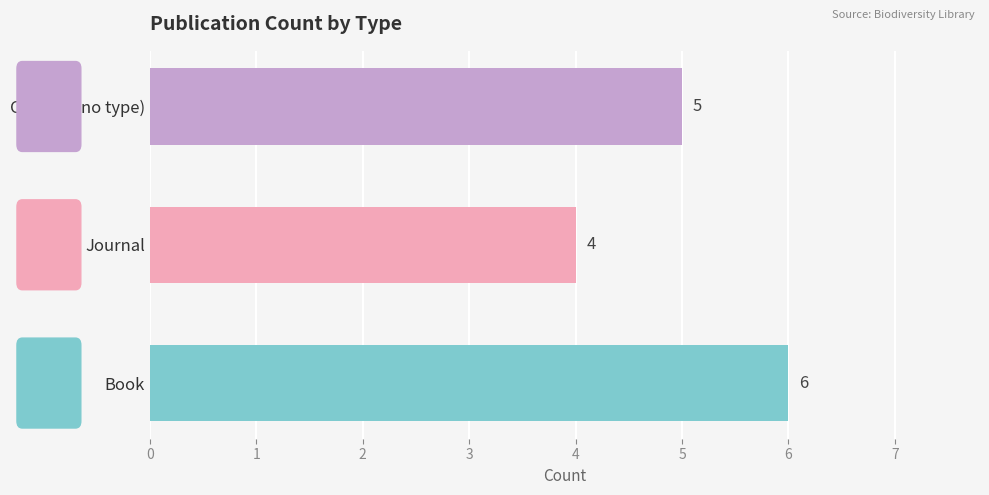

Which label corresponds to the smallest value in the chart?

Journal